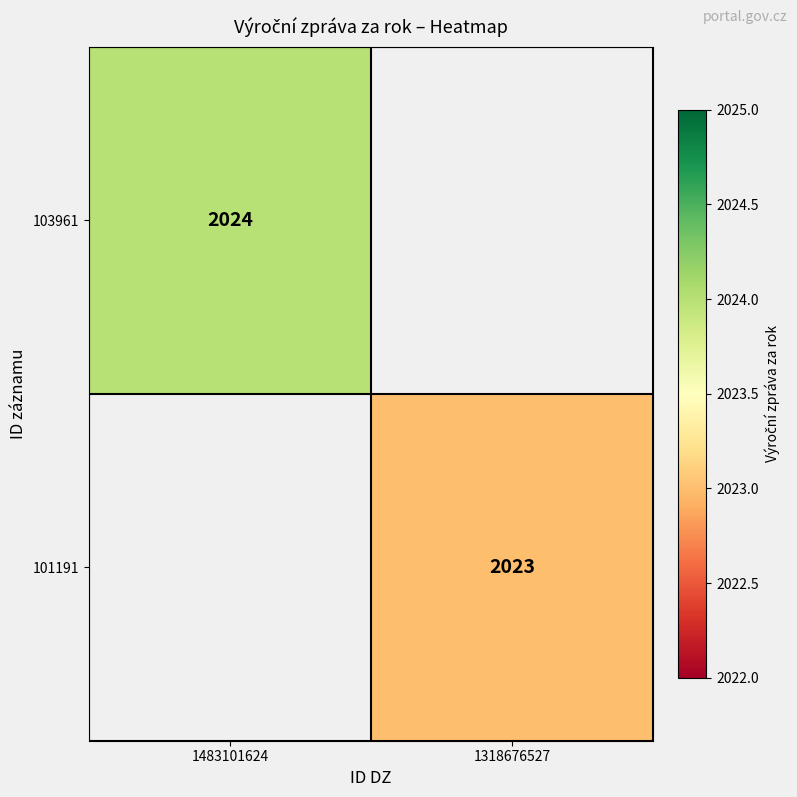

The 103961 series shows 3290 at 1483101624. True or false?

False